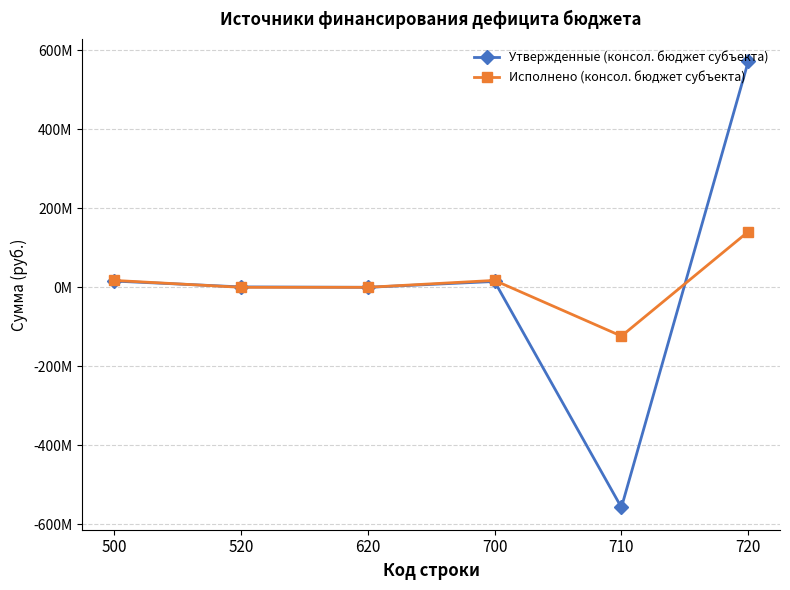

What is the value of the Утвержденные (консол. бюджет субъекта) point at the 1st from the left?

15843003.1